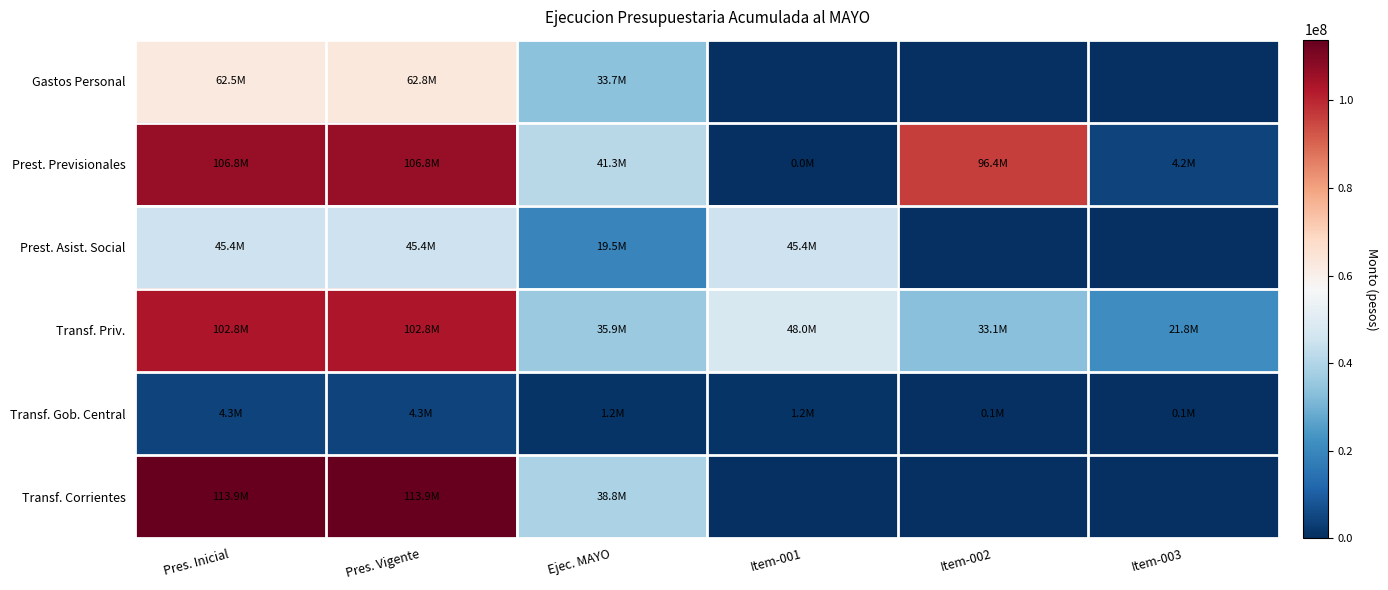

Reading left to right, transcribe all the data shown in this chart.

Gastos Personal: Pres. Inicial=62519458	Pres. Vigente=62811850	Ejec. MAYO=33742795	Item-001=0	Item-002=0	Item-003=0
Prest. Previsionales: Pres. Inicial=106757486	Pres. Vigente=106757486	Ejec. MAYO=41273406	Item-001=17211	Item-002=96433265	Item-003=4225323
Prest. Asist. Social: Pres. Inicial=45376842	Pres. Vigente=45376842	Ejec. MAYO=19450388	Item-001=45376842	Item-002=0	Item-003=0
Transf. Priv.: Pres. Inicial=102837355	Pres. Vigente=102837355	Ejec. MAYO=35917086	Item-001=47980120	Item-002=33096421	Item-003=21760814
Transf. Gob. Central: Pres. Inicial=4318218	Pres. Vigente=4318218	Ejec. MAYO=1176325	Item-001=1246379	Item-002=83323	Item-003=125896
Transf. Corrientes: Pres. Inicial=113892300	Pres. Vigente=113892300	Ejec. MAYO=38760604	Item-001=0	Item-002=0	Item-003=0